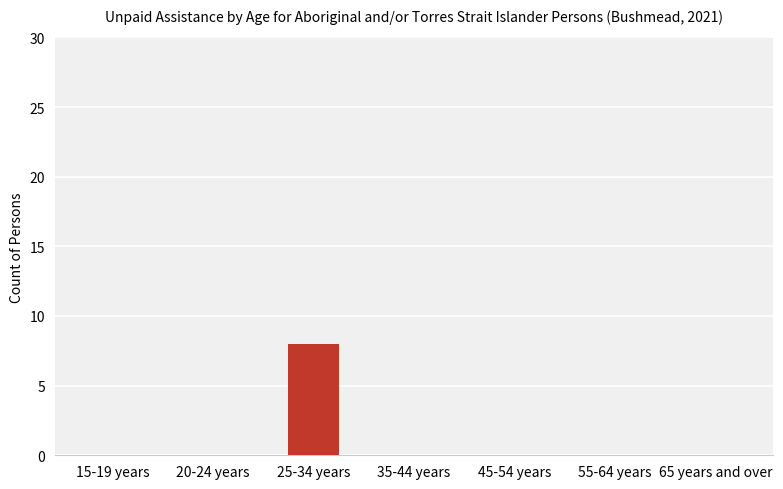

What is the sum of all values?

8